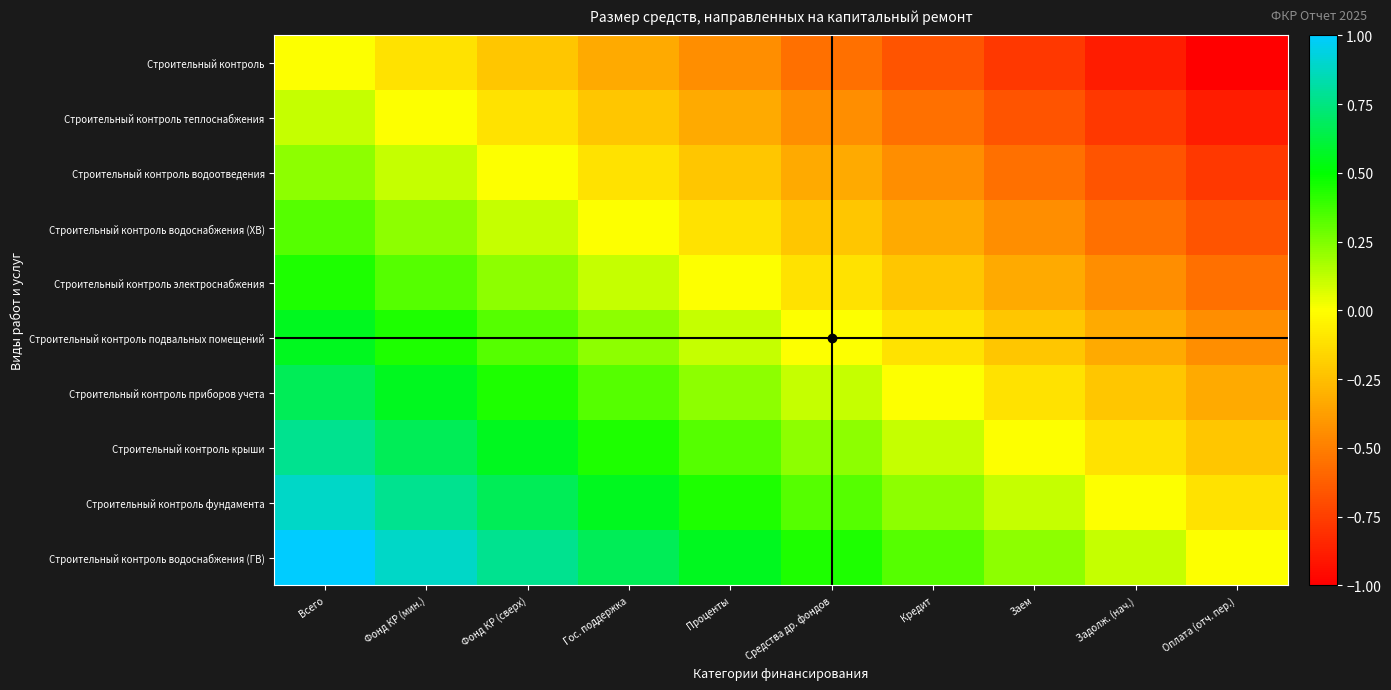

How many distinct data groups are displayed?

10